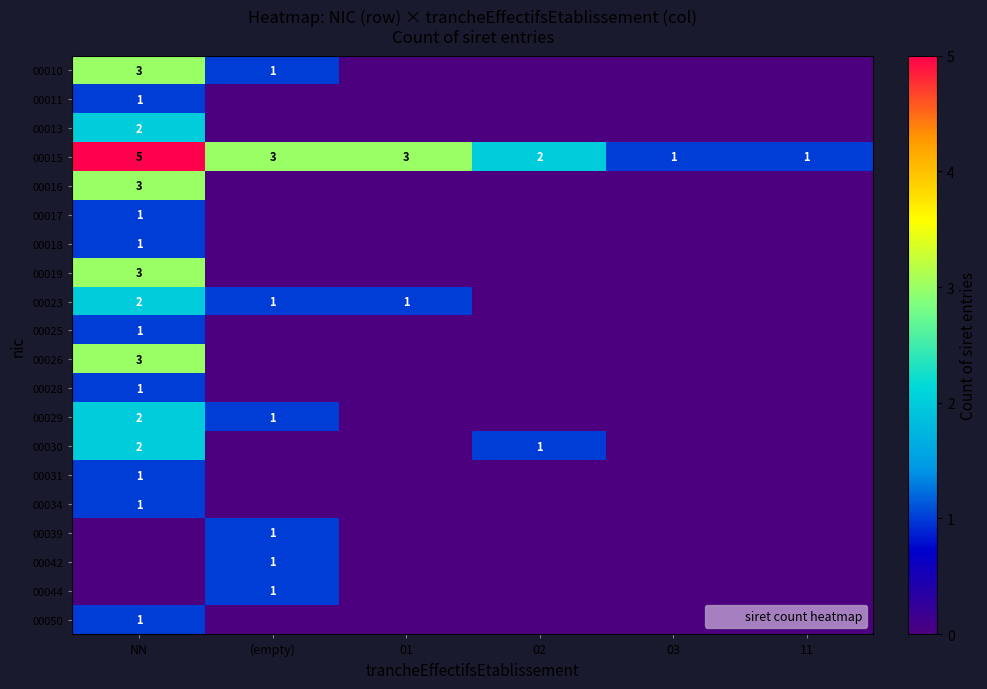

What is the maximum value shown in the chart?

5